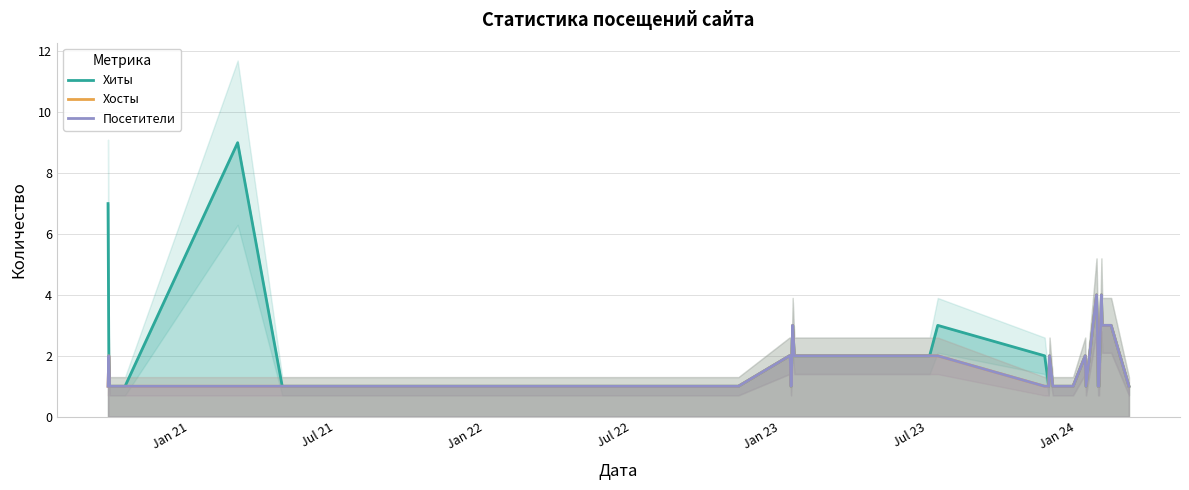

What is the sum of all Хосты values?

63